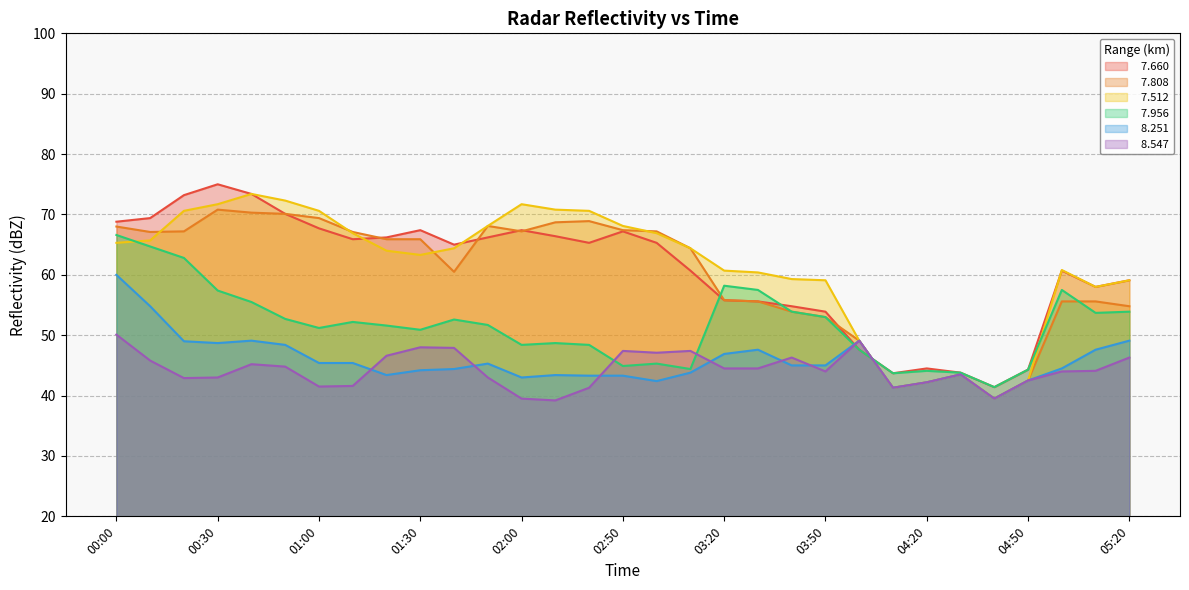

What is the label of the 1st point from the right?

05:20